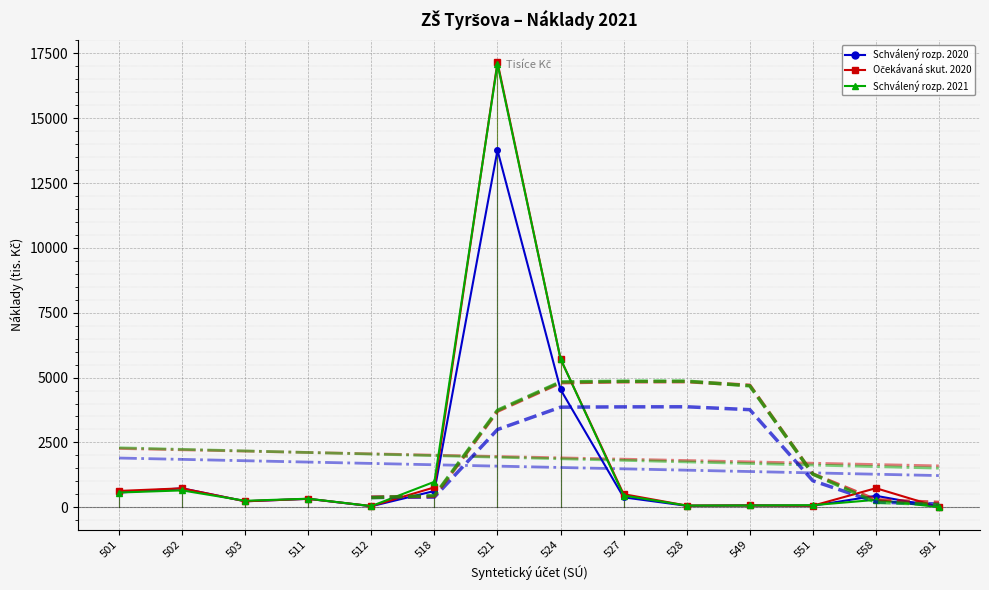

Reading left to right, transcribe all the data shown in this chart.

Schválený rozpočet 2020: 567	730	230	325	40	626	13763	4540	383	57	70	60	442	3
Očekávaná skutečnost 2020: 629	730	230	325	45	767	17156	5716	505	65	70	60	735	3
Schválený rozpočet 2021: 568	650	250	330	45	982	17091	5720	453	65	70	80	286	5